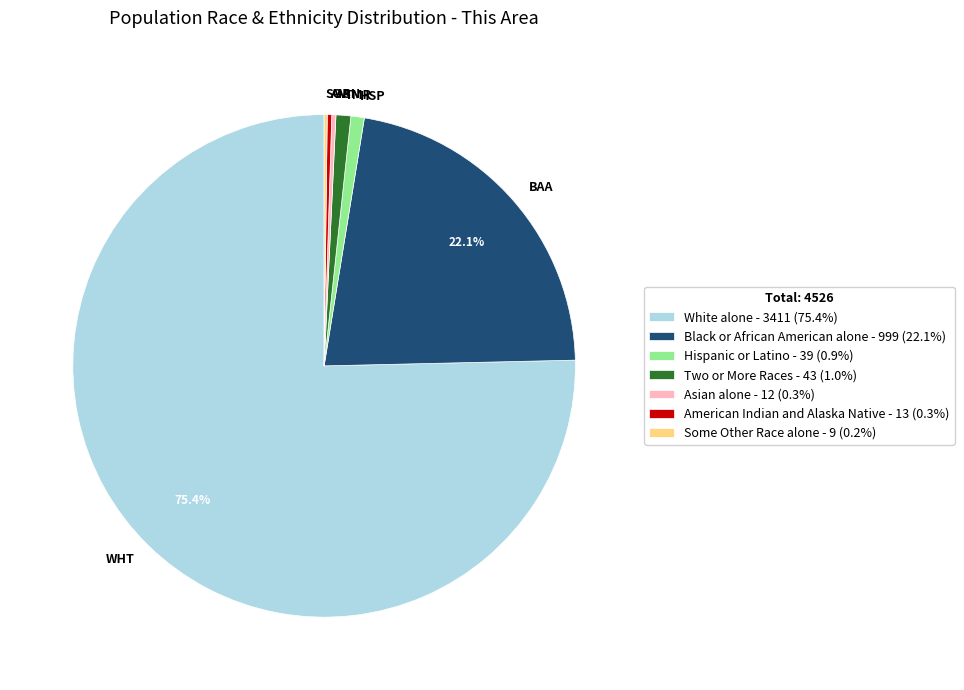

Is there a majority slice in this chart?

Yes